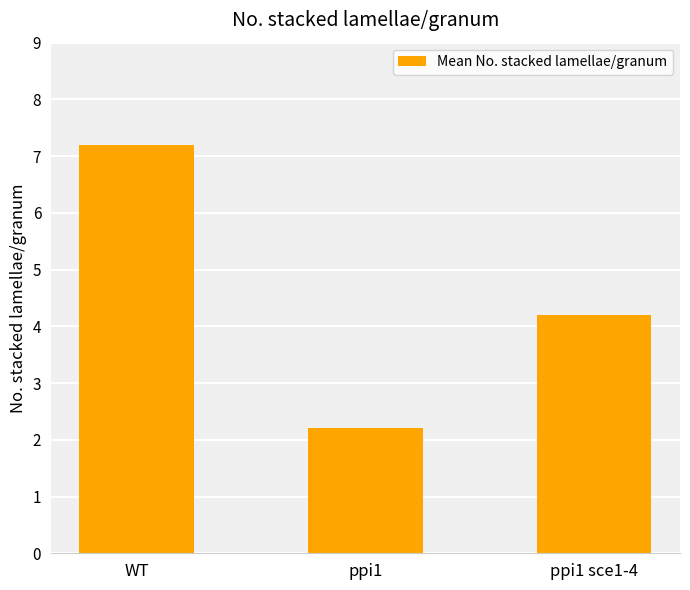

Count the number of data series in this chart.

1